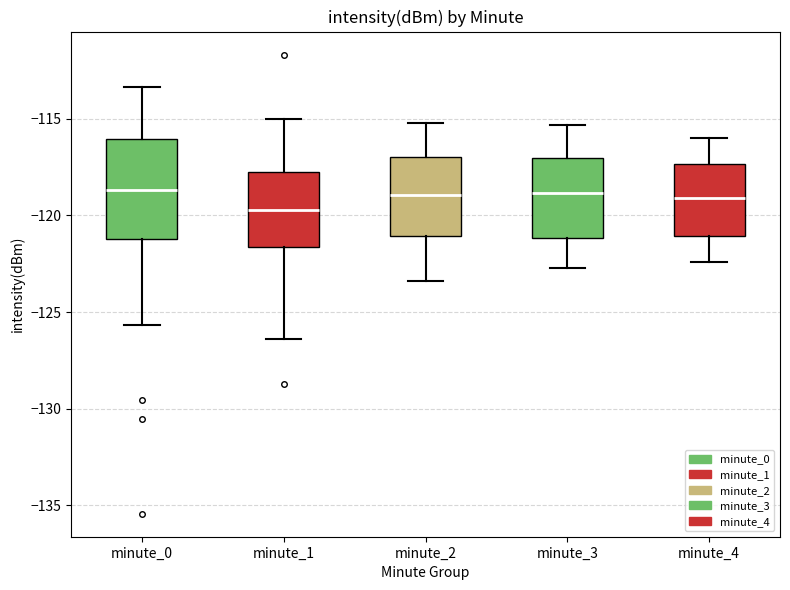

Comparing the boxes themselves (not the whiskers), which one is the tallest?

minute_0